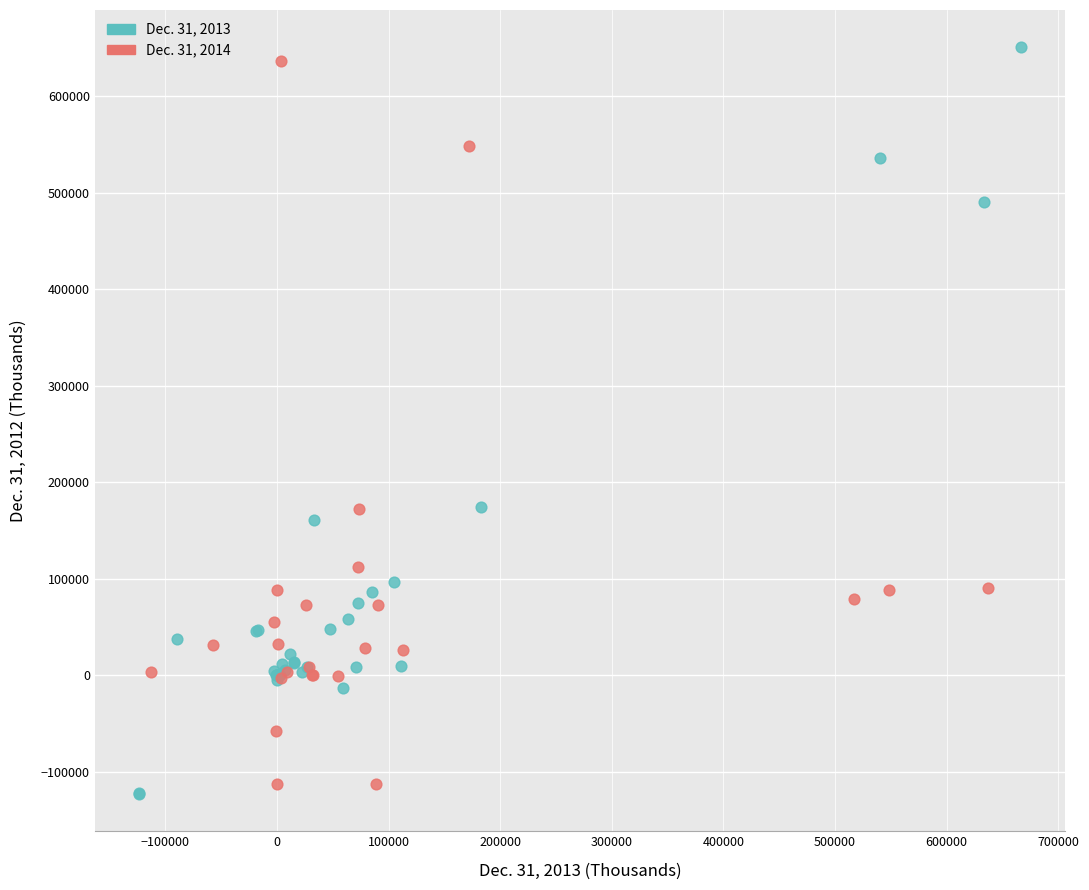

What are all the series names shown in the legend?

Dec. 31, 2013, Dec. 31, 2014